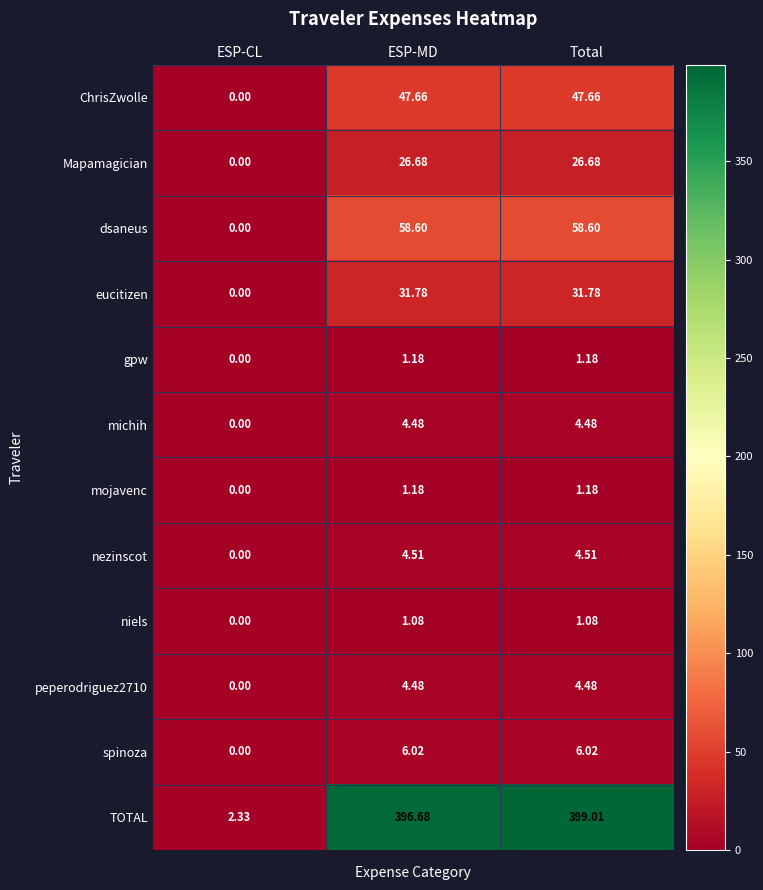

Which series has the largest total across all categories?

TOTAL